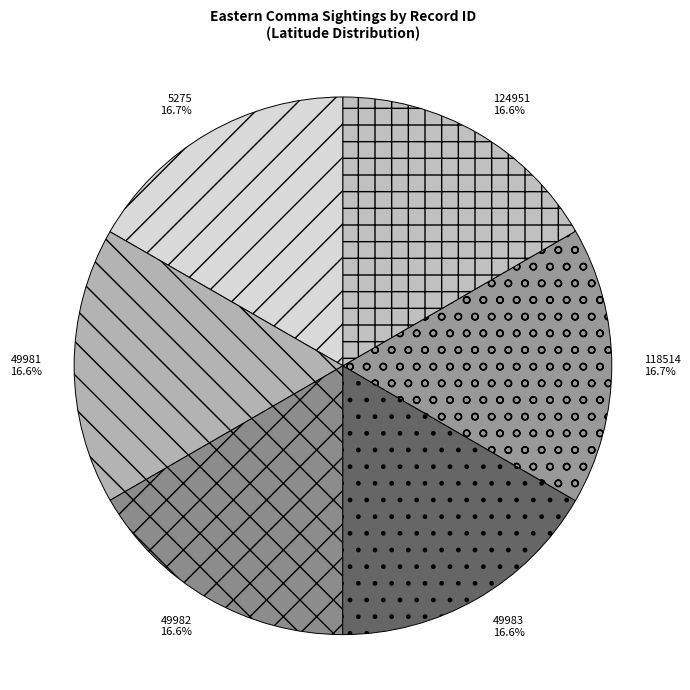

Do 118514 and 49983 together represent more than half of the pie?

No